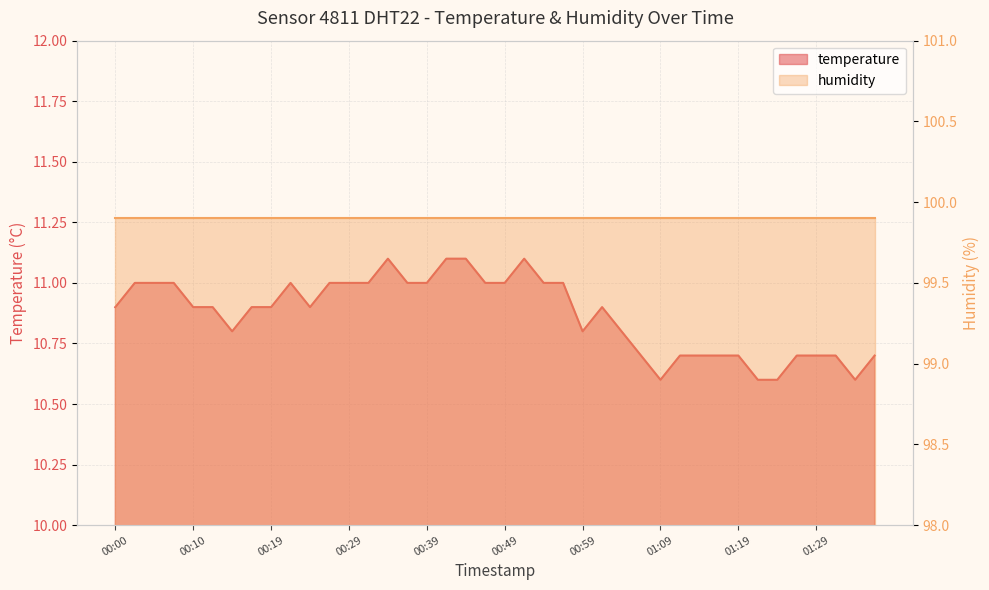

How many points are higher than both their immediate neighbors (excluding endpoints)?

4